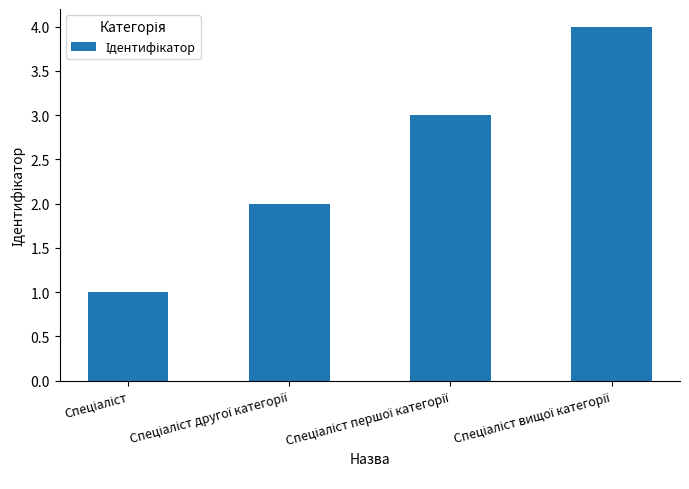

What is the sum of all values?

10